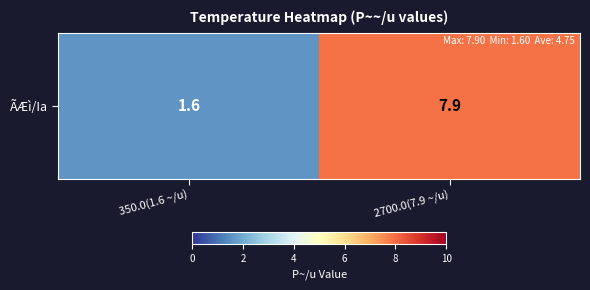

True or false: the data shows 1.6 at 350.0(1.6 ~/u).

True